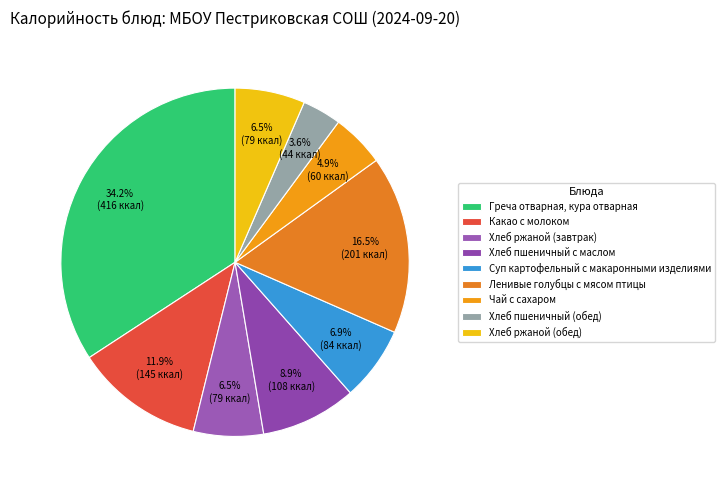

Combined, do Греча отварная, кура отварная and Суп картофельный с макаронными изделиями account for over 50%?

No